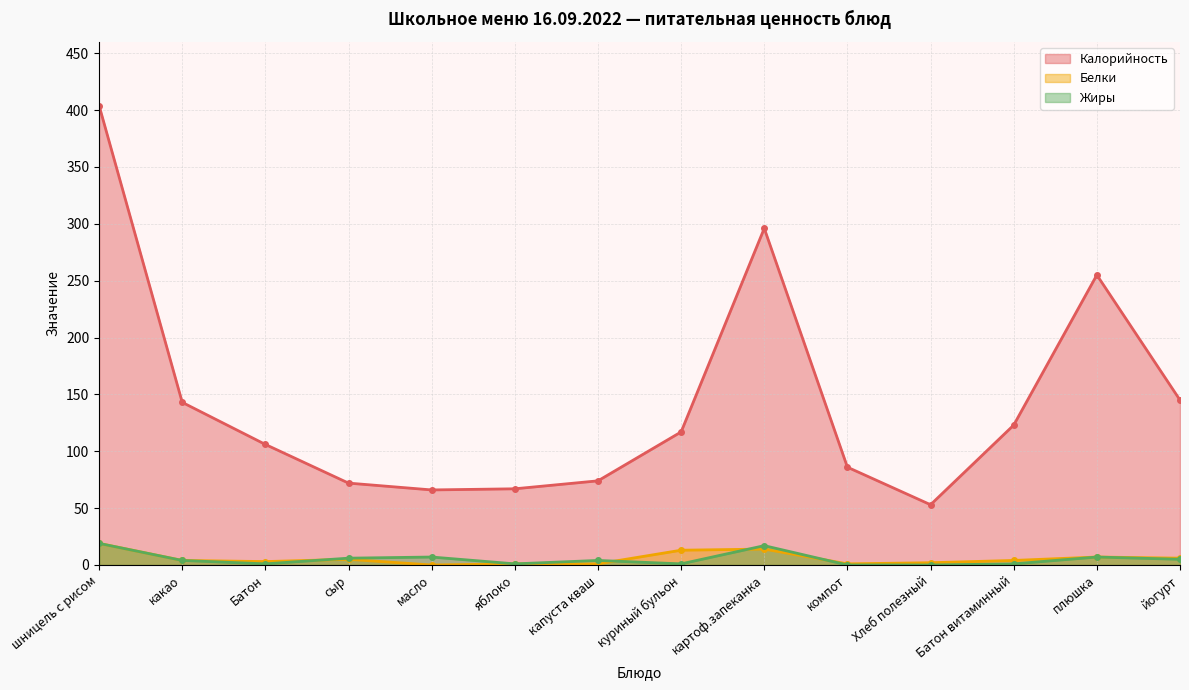

What is the difference between the highest and lowest values at шницель с рисом?

385